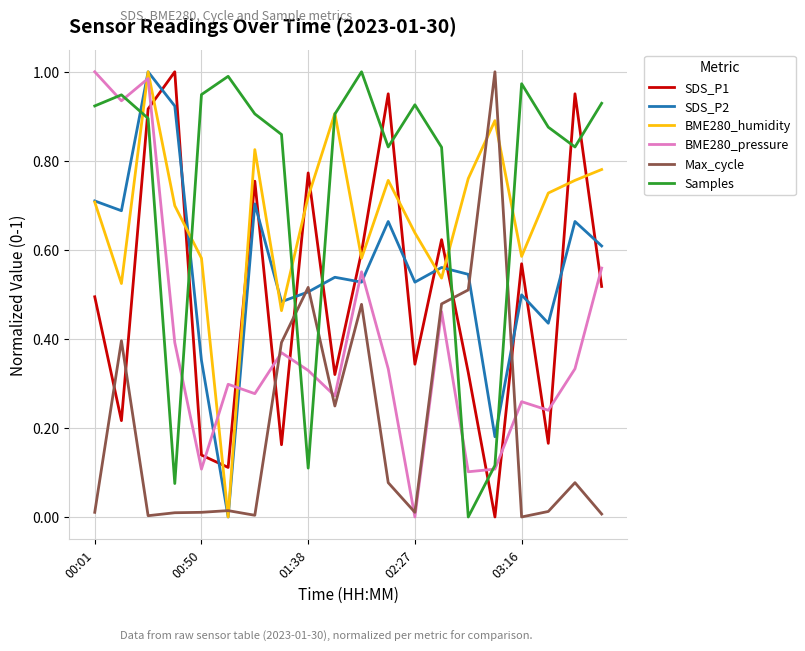

After their last crossing, which series has the higher values: Samples or SDS_P1?

Samples